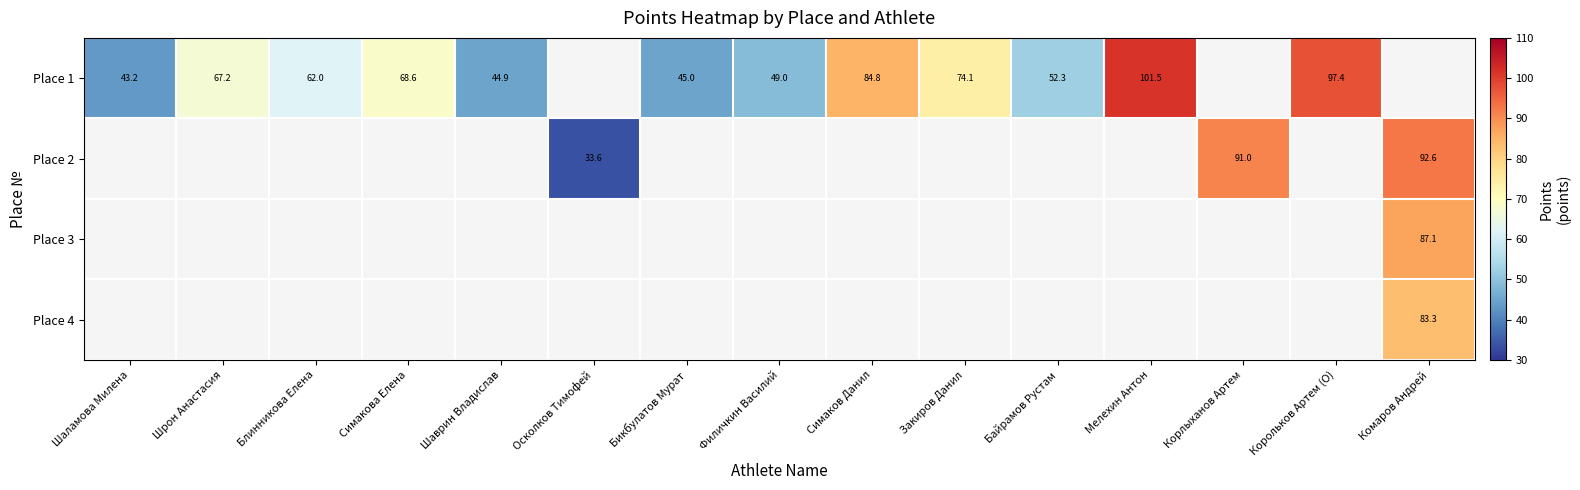

The value of Place 2 at Осколков Тимофей is 17.0. True or false?

False